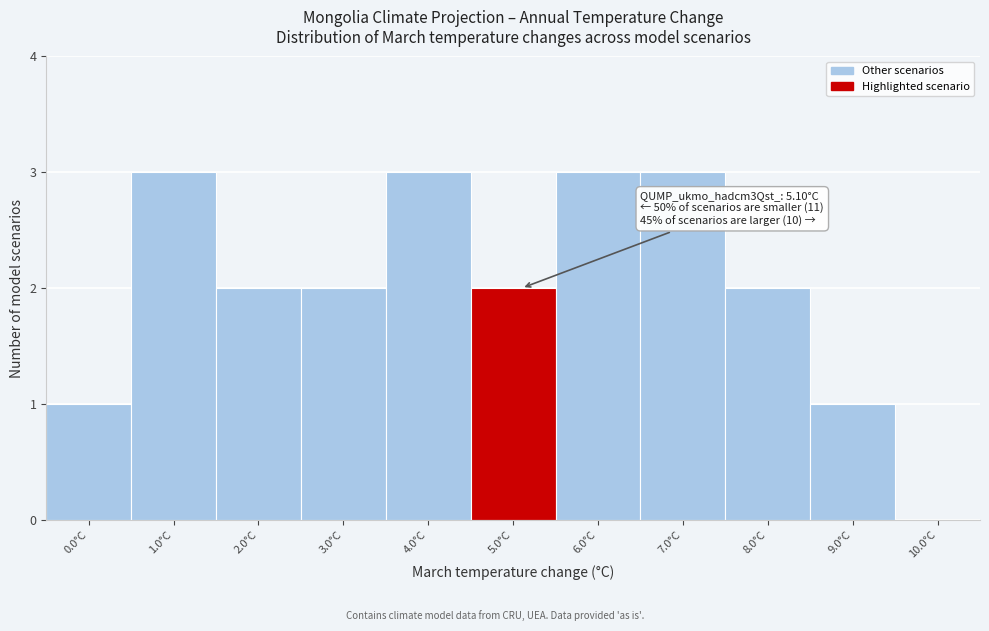

Reading right to left, transcribe all the data shown in this chart.

10.0°C=0	9.0°C=1	8.0°C=2	7.0°C=3	6.0°C=3	5.0°C=2	4.0°C=3	3.0°C=2	2.0°C=2	1.0°C=3	0.0°C=1